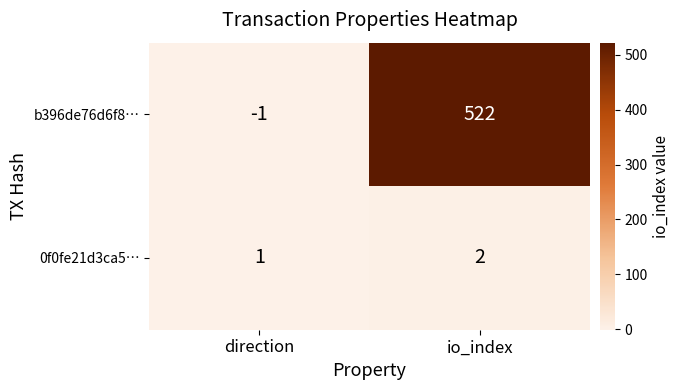

Which series changed the most between direction and io_index?

b396de76d6f8…